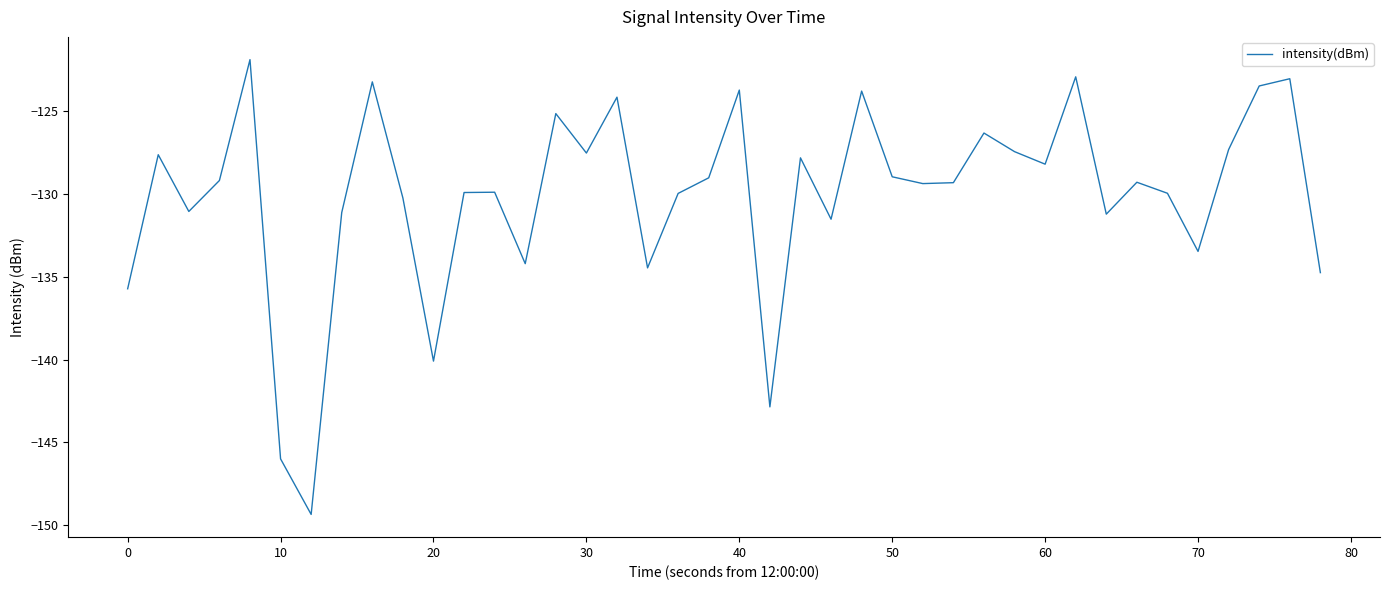

What is the average value?

-130.1